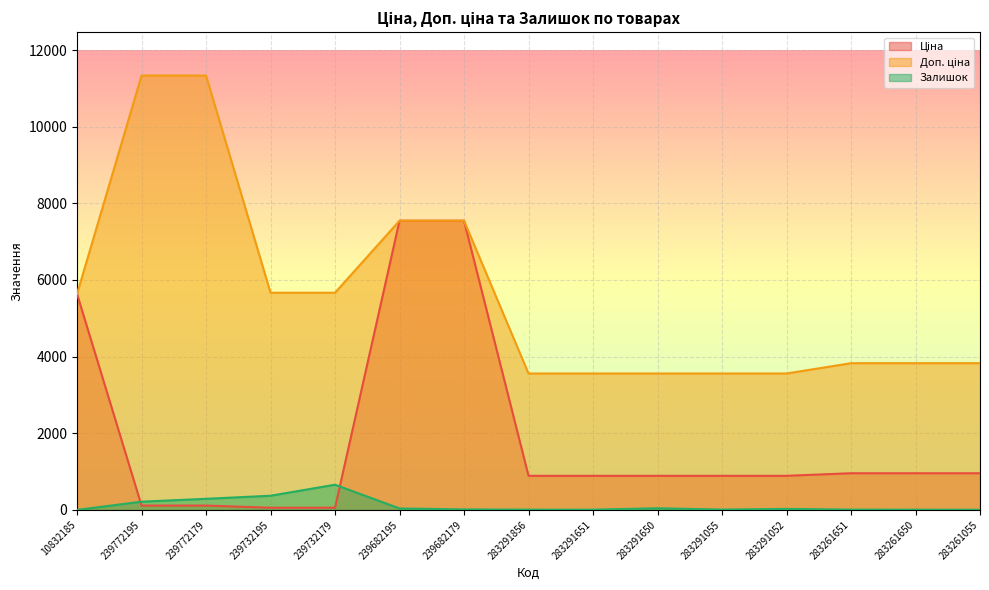

What is the sum of the Ціна values at 283261650 and 239772179?

1070.4